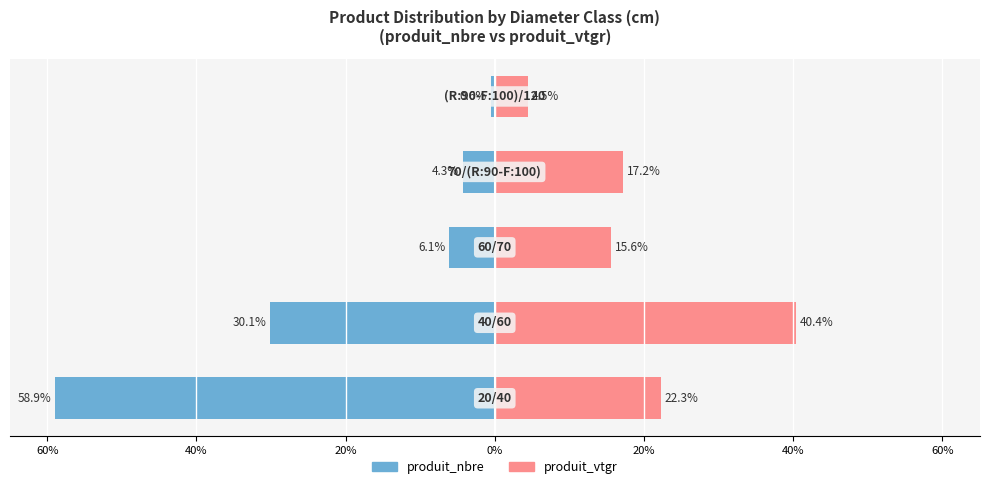

Are the bars horizontal?

Yes